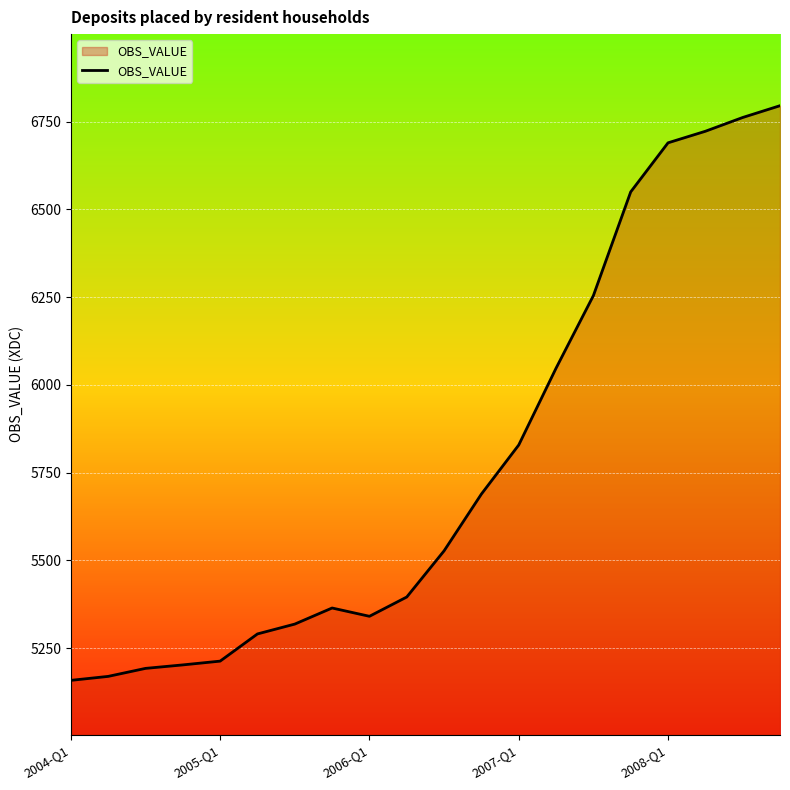

What is the smallest value displayed?

5158.6